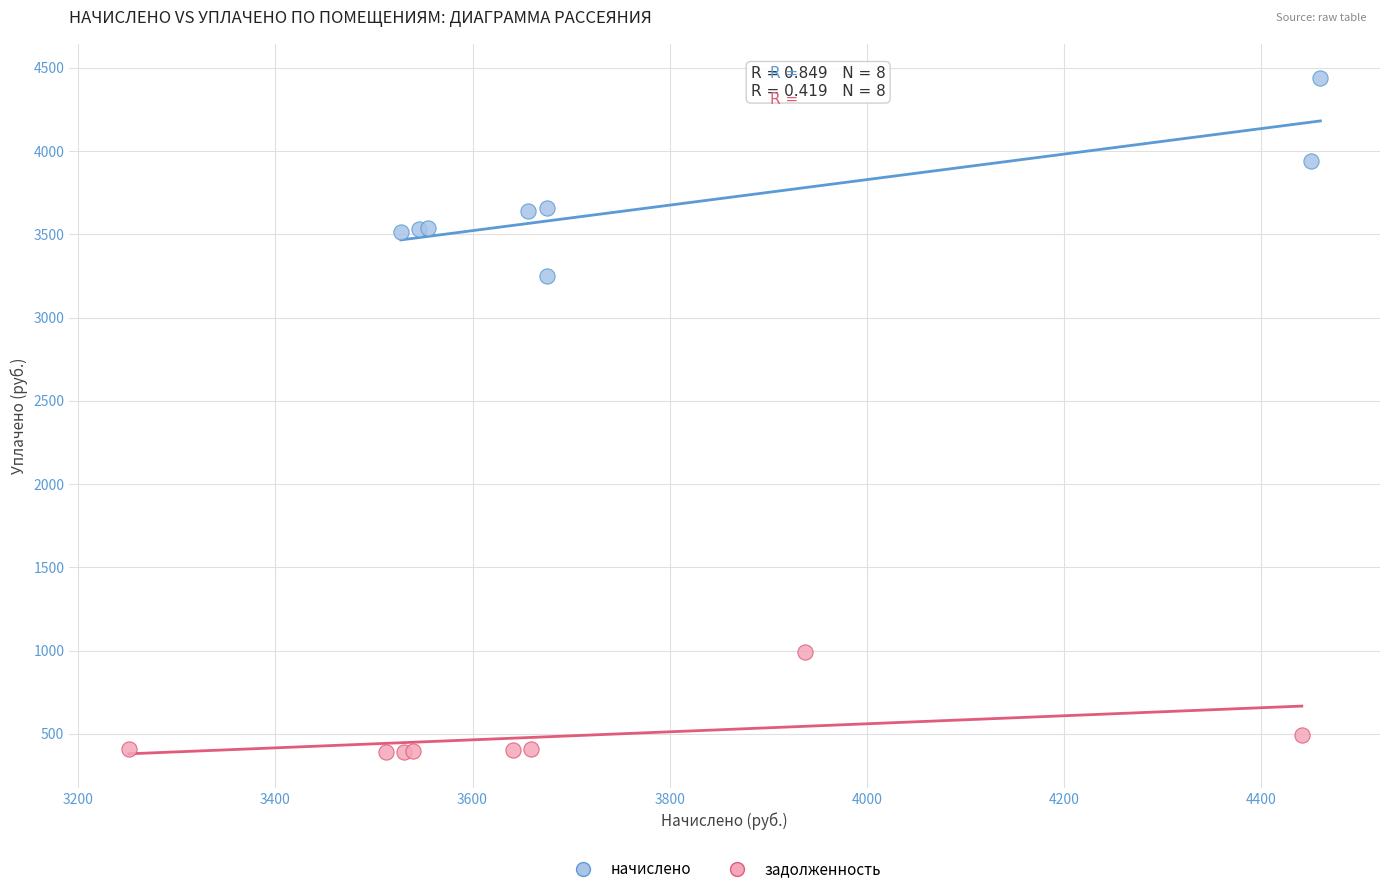

Which series reaches the maximum Y coordinate?

начислено